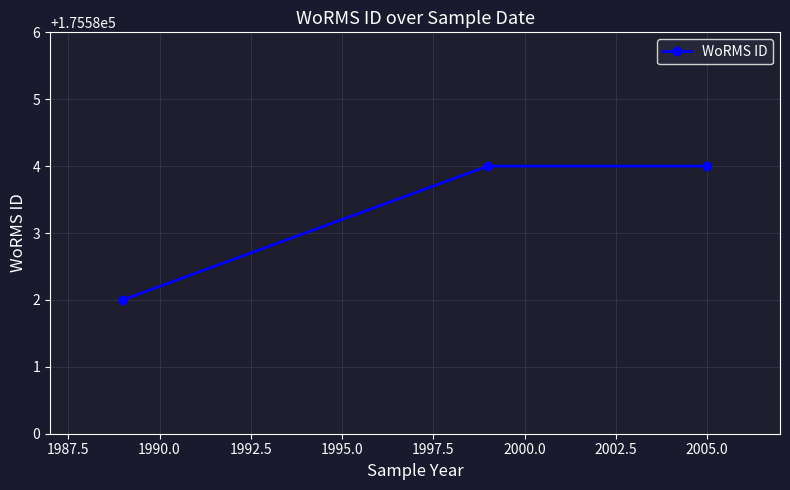

What is the smallest value displayed?

175582